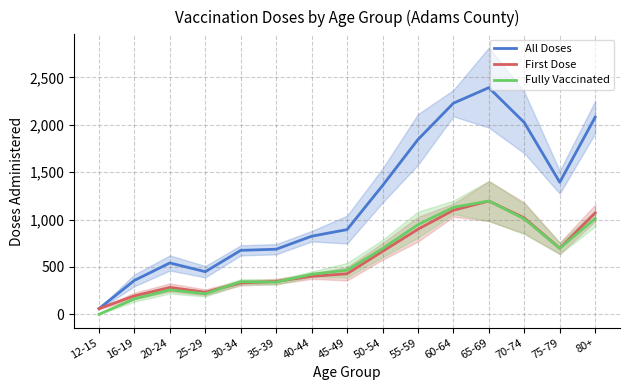

Which has a higher value, 65-69 or 25-29?

65-69